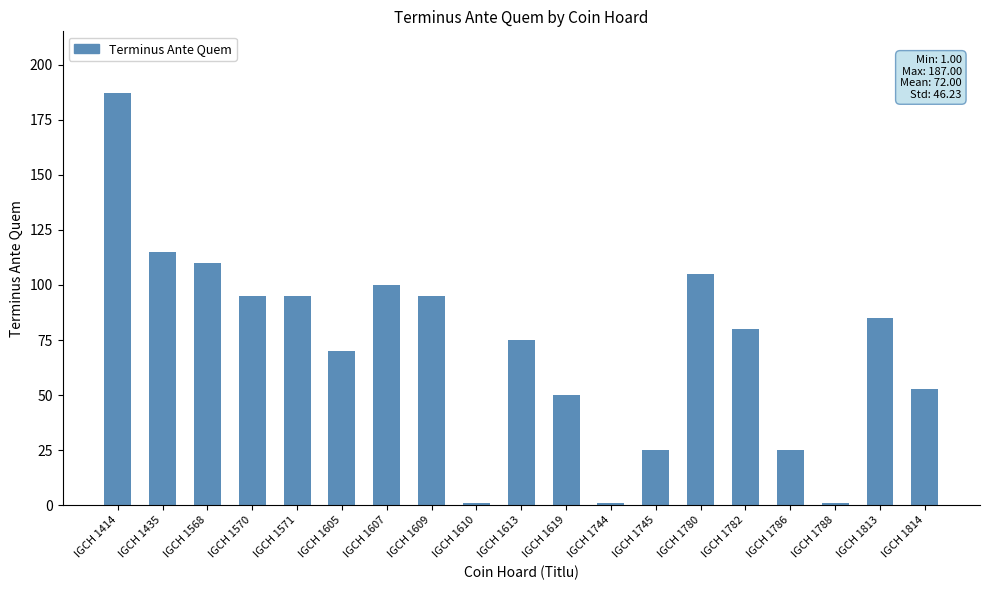

What is the difference between the maximum and second lowest values?

186